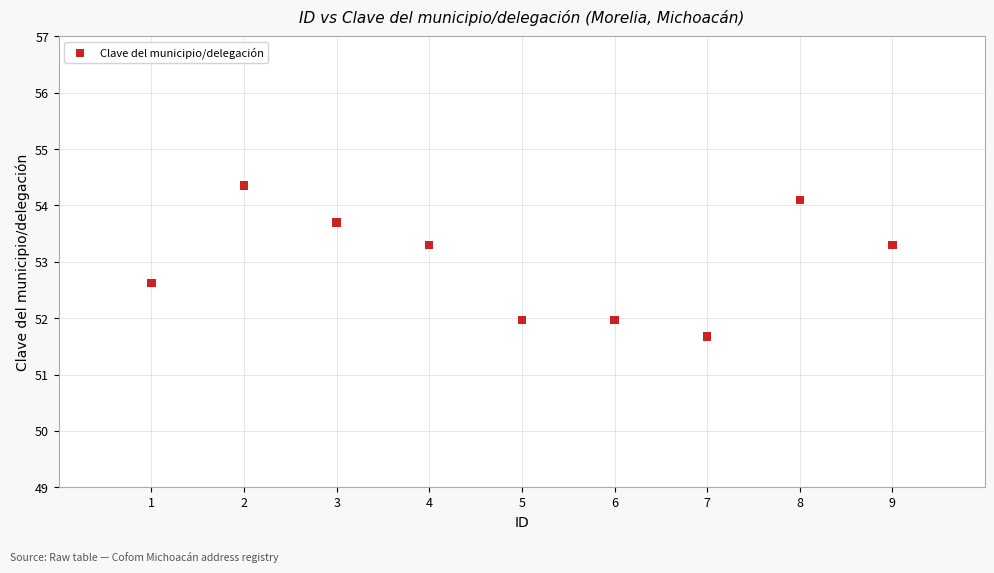

What is the range of Y values (max minus min)?

2.7